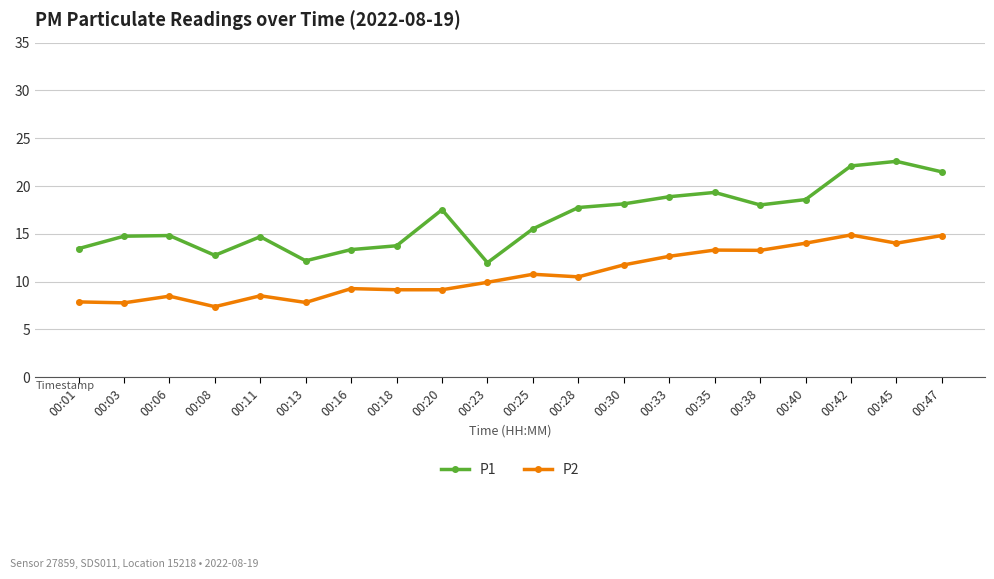

True or false: P1 and P2 cross at least once.

False